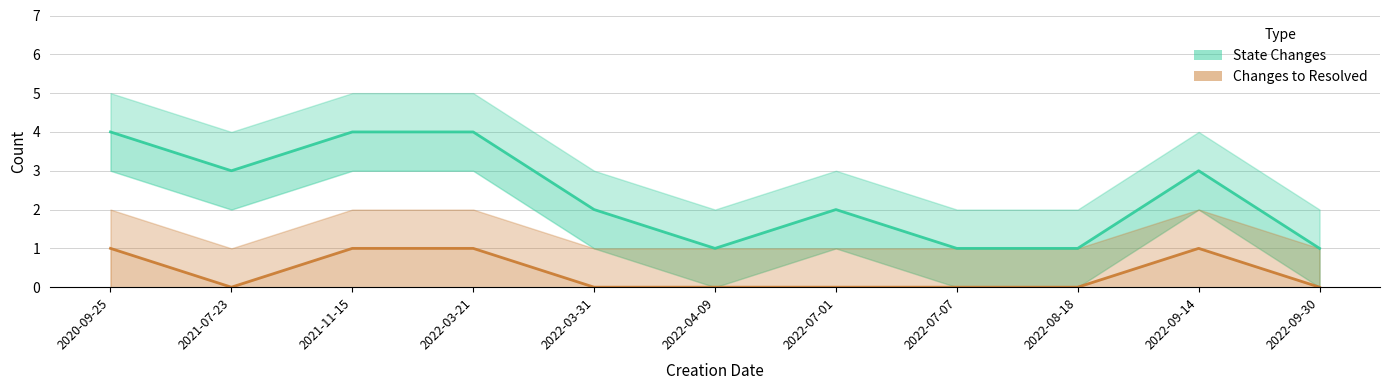

List the labels in order of Changes to Resolved value, smallest first.

2021-07-23, 2022-03-31, 2022-04-09, 2022-07-01, 2022-07-07, 2022-08-18, 2022-09-30, 2020-09-25, 2021-11-15, 2022-03-21, 2022-09-14